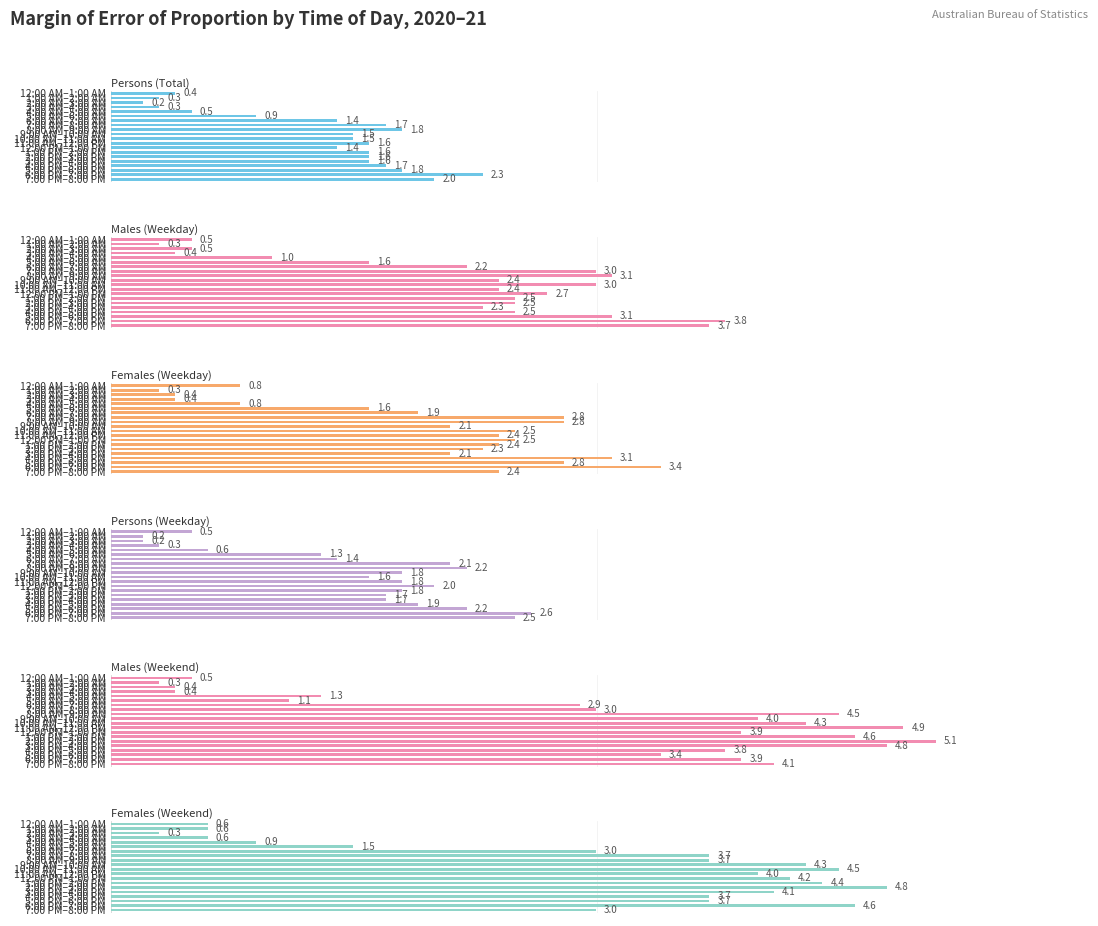

How many values in the Persons (Total) series exceed 1?

14